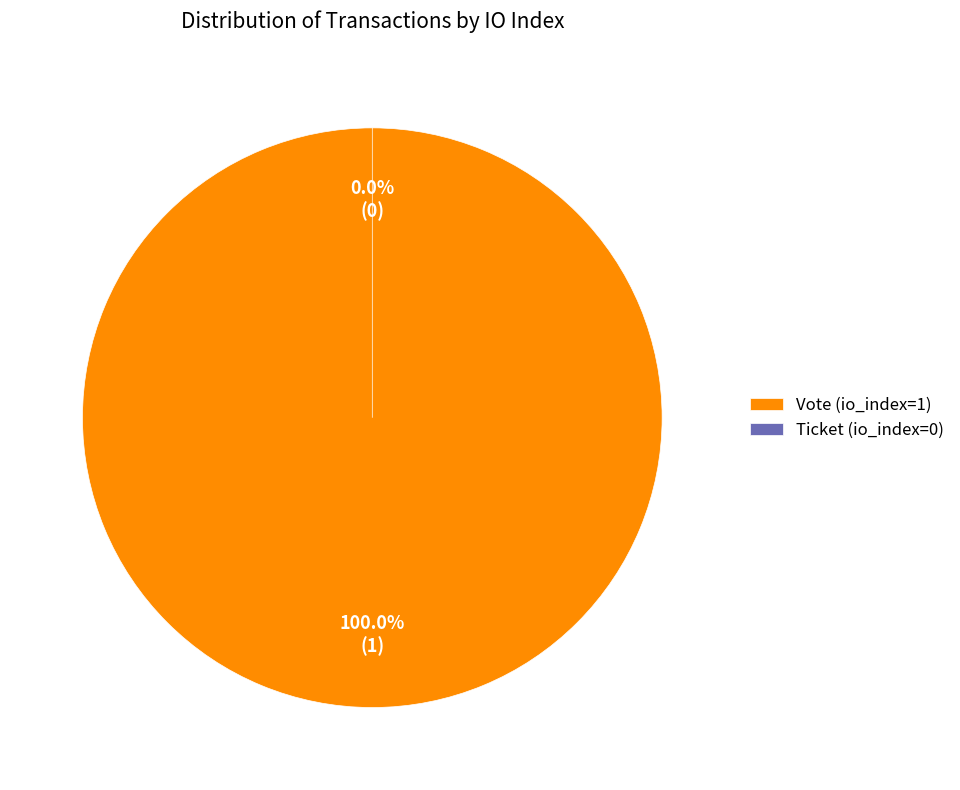

True or false: Vote (io_index=1) accounts for 100% of the total.

True